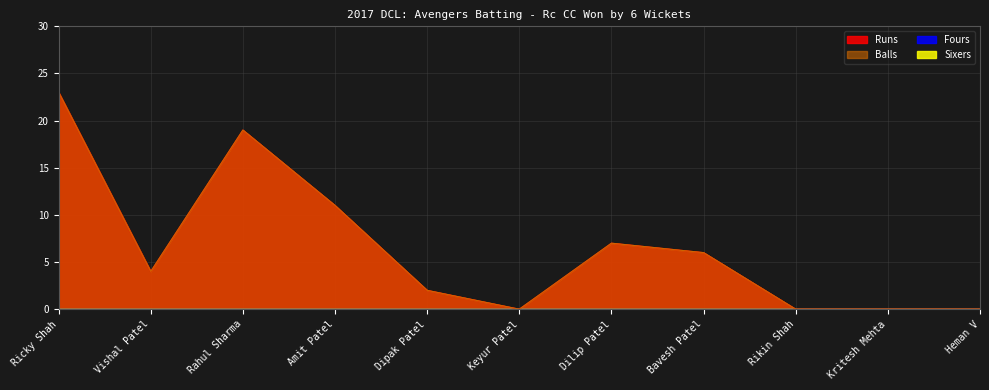

Does the chart display data point markers on the line(s)?

No